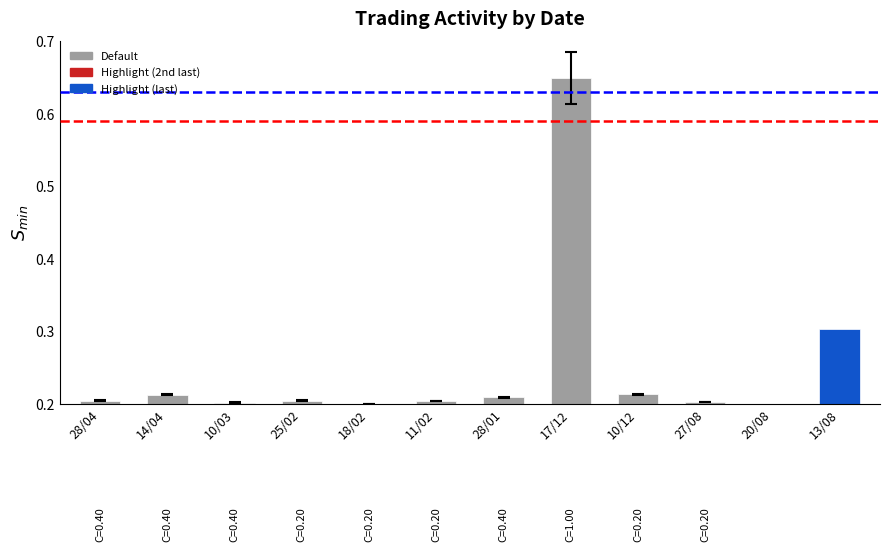

Is it true that the value at 14/04 is 0.2?

True